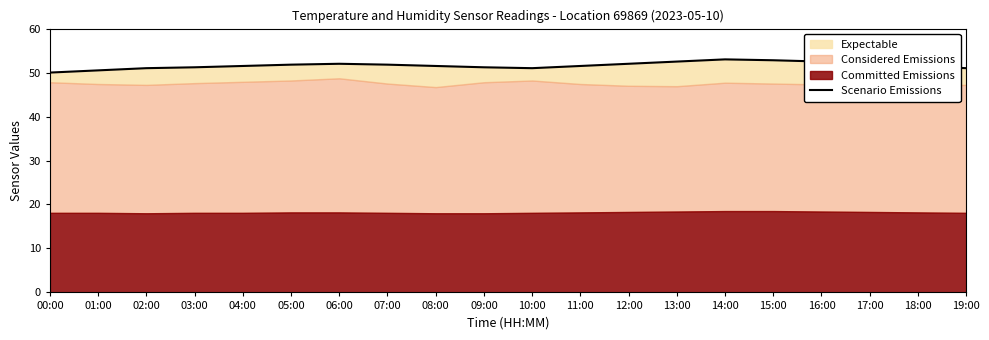

What is the sum of all values?

1032.3